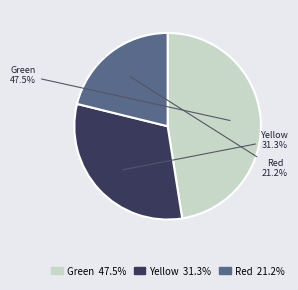

Which has a higher value, Red or Yellow?

Yellow